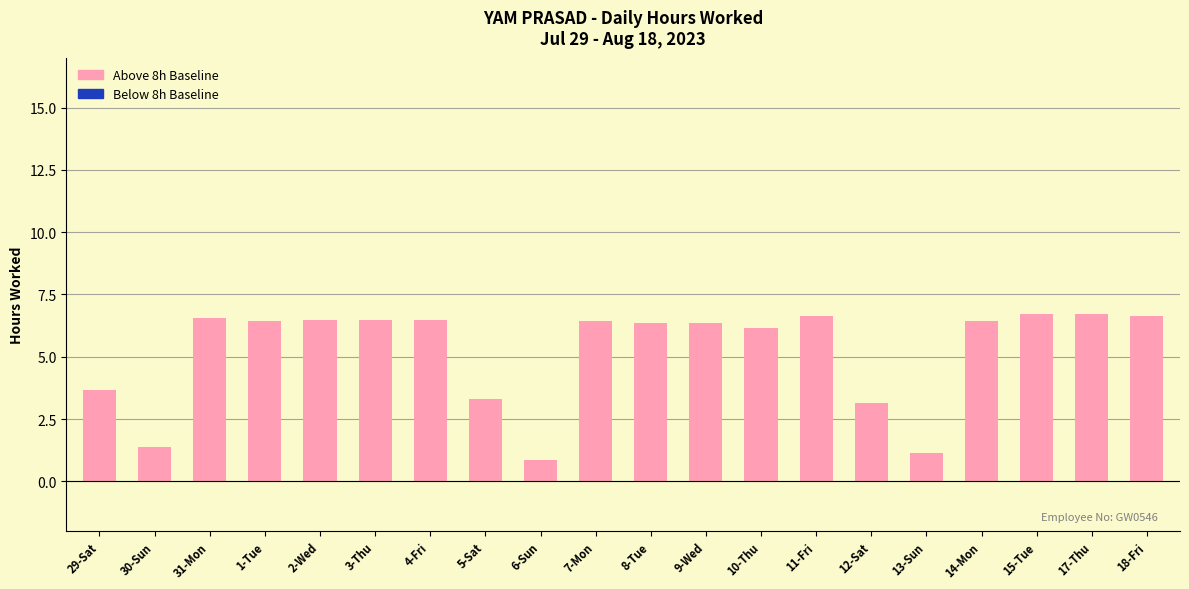

The value at 15-Tue is 1.7. True or false?

False